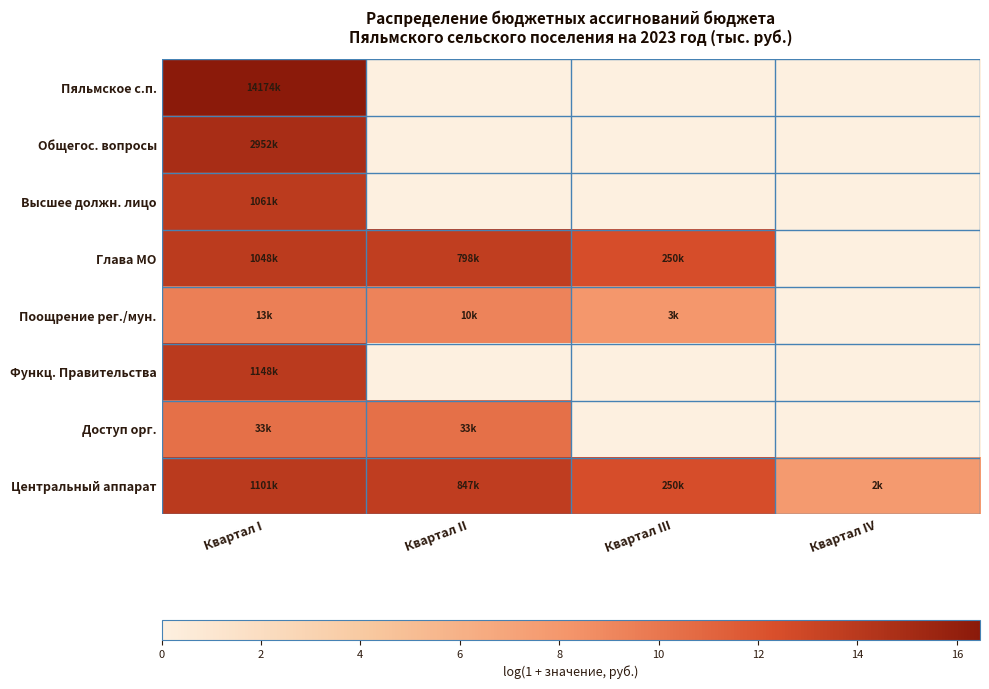

Reading left to right, what are all the values shown in this chart?

Пяльмское с.п.: Квартал I=16.5	Квартал II=0.0	Квартал III=0.0	Квартал IV=0.0
Общегос. вопросы: Квартал I=14.9	Квартал II=0.0	Квартал III=0.0	Квартал IV=0.0
Высшее должн. лицо: Квартал I=13.9	Квартал II=0.0	Квартал III=0.0	Квартал IV=0.0
Глава МО: Квартал I=13.9	Квартал II=13.6	Квартал III=12.4	Квартал IV=0.0
Поощрение рег./мун.: Квартал I=9.5	Квартал II=9.2	Квартал III=8.0	Квартал IV=0.0
Функц. Правительства: Квартал I=14.0	Квартал II=0.0	Квартал III=0.0	Квартал IV=0.0
Доступ орг.: Квартал I=10.4	Квартал II=10.4	Квартал III=0.0	Квартал IV=0.0
Центральный аппарат: Квартал I=13.9	Квартал II=13.6	Квартал III=12.4	Квартал IV=7.8